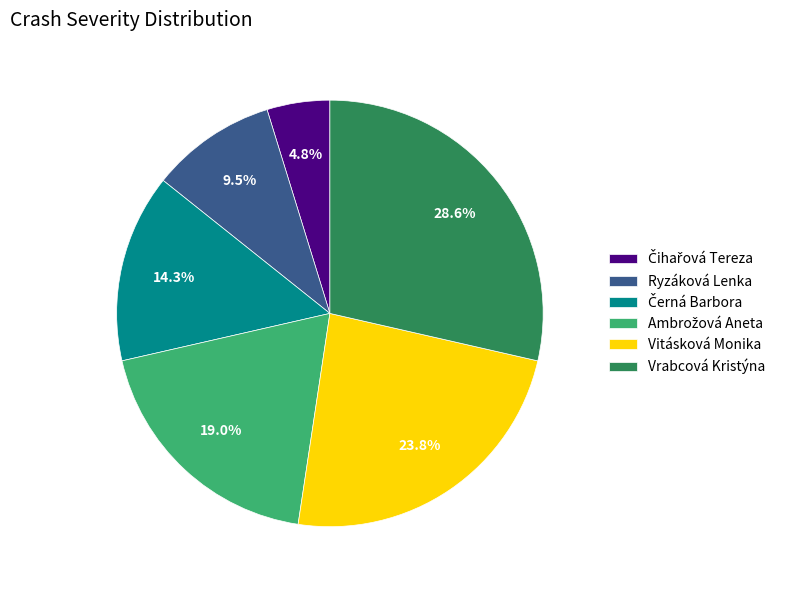

Is it true that Vrabcová Kristýna is 19% of the pie?

False